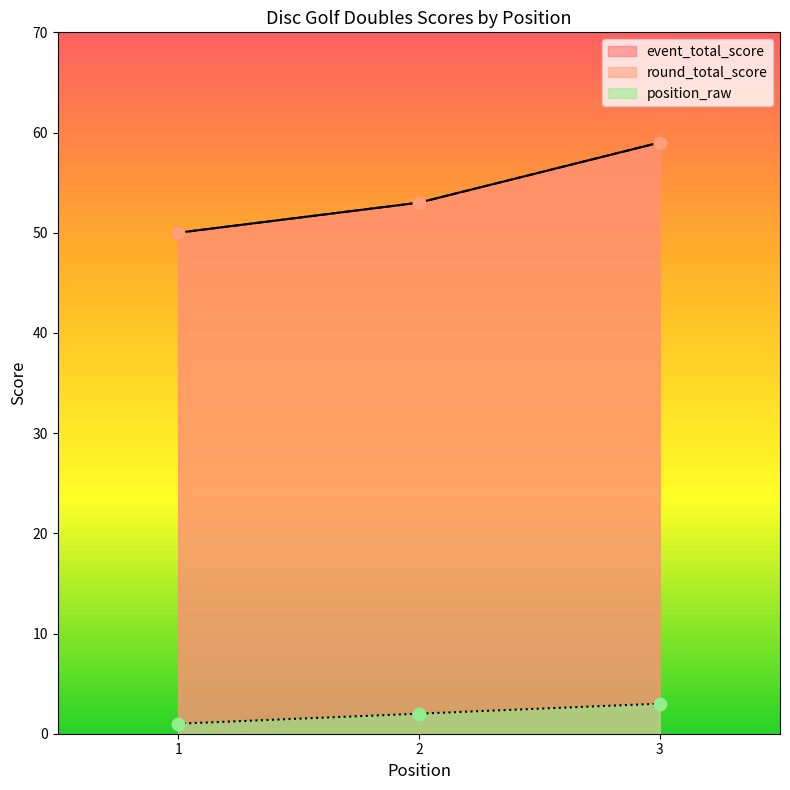

At how many categories does at least one series exceed 44?

3